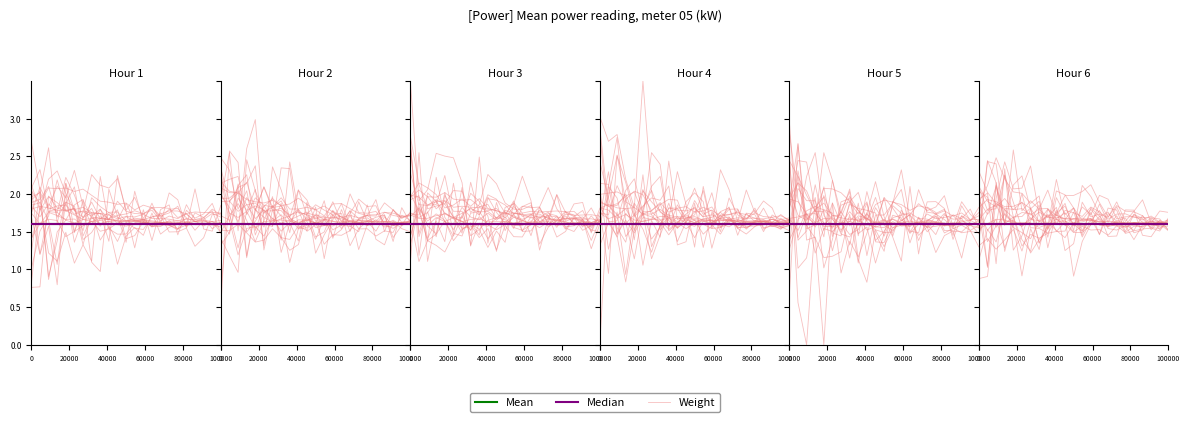

At which label is Mean closest to 1?

100000